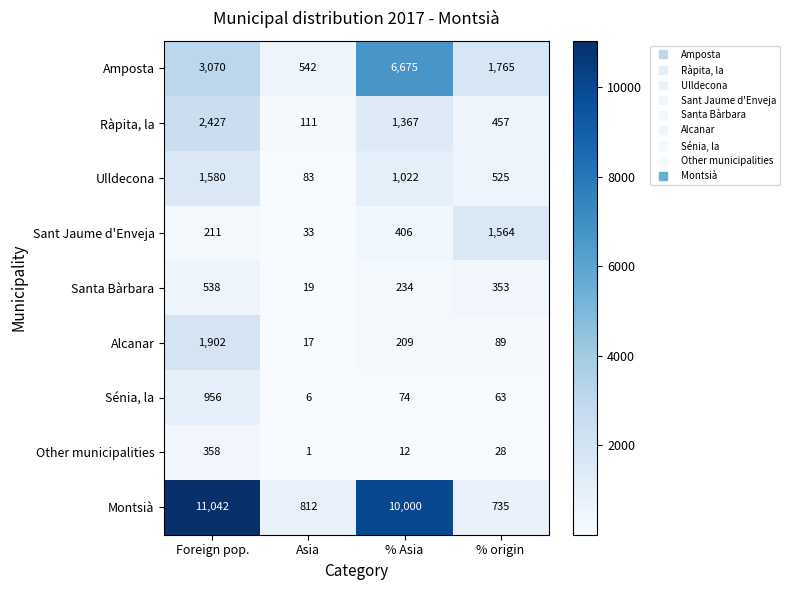

What is the maximum value shown in the chart?

11042